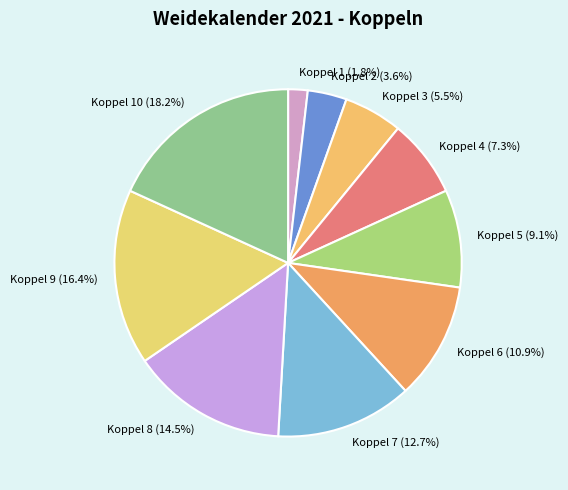

Which category has the biggest portion of the pie?

Koppel 10